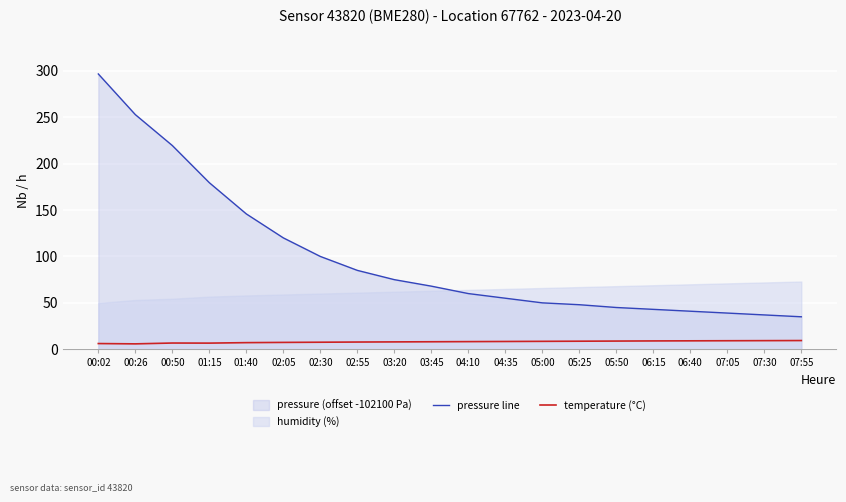

At which category does temperature (°C) reach its first local peak?

00:50